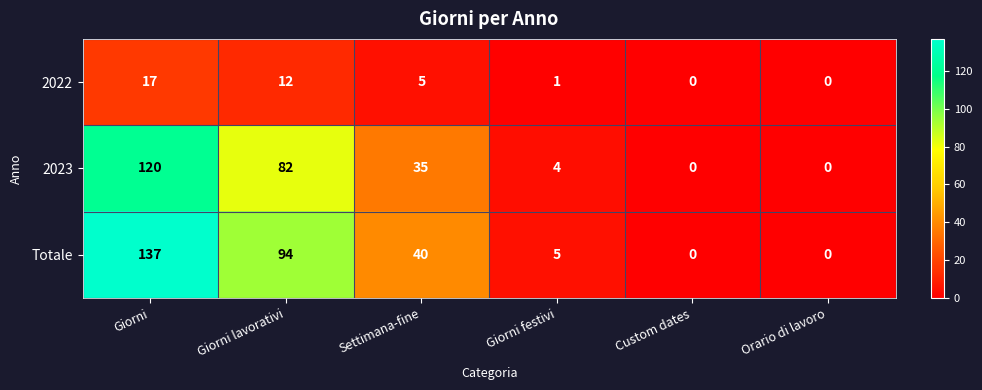

Is it true that Totale equals 36 at Giorni lavorativi?

False